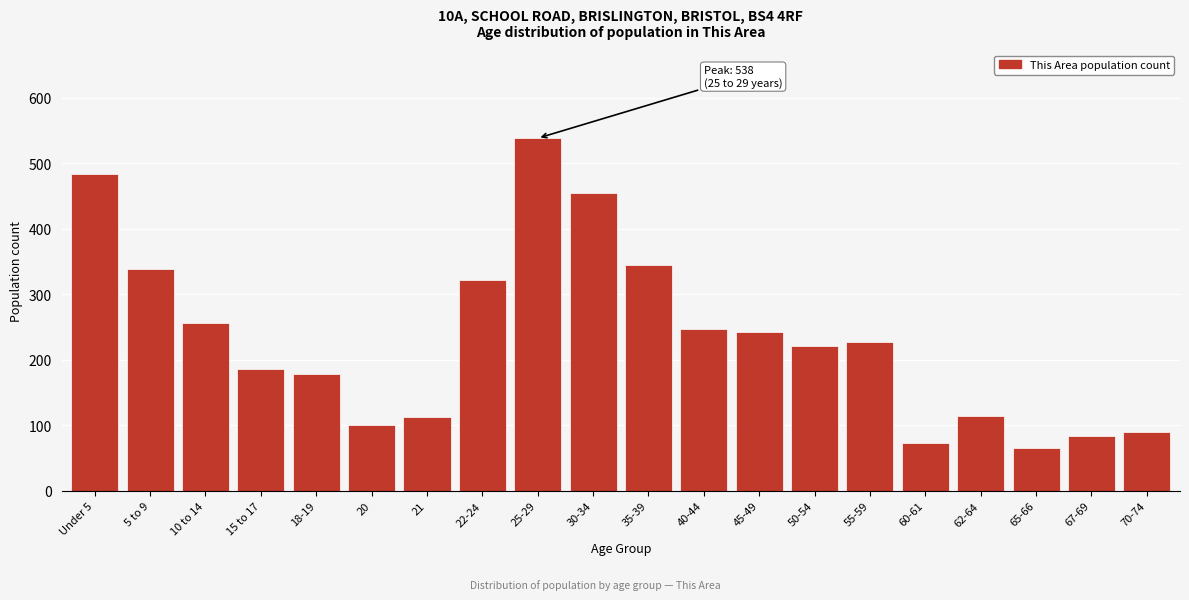

What is the label of the 19th bar from the right?

5 to 9